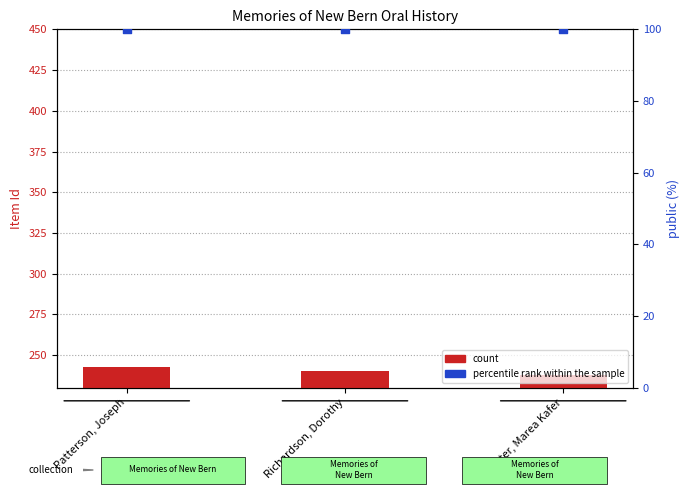

Is the value of percentile rank within the sample at Patterson, Joseph greater than the value of count at Patterson, Joseph?

Yes